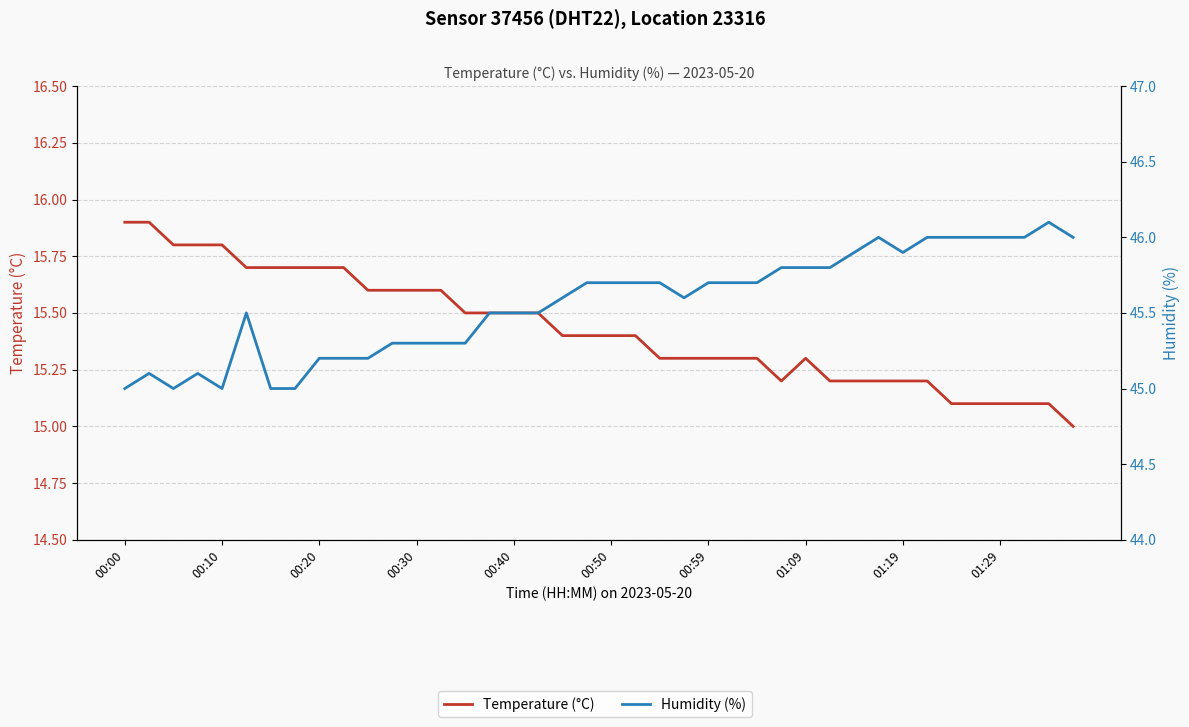

Which series has the widest spread of values?

Humidity (%)